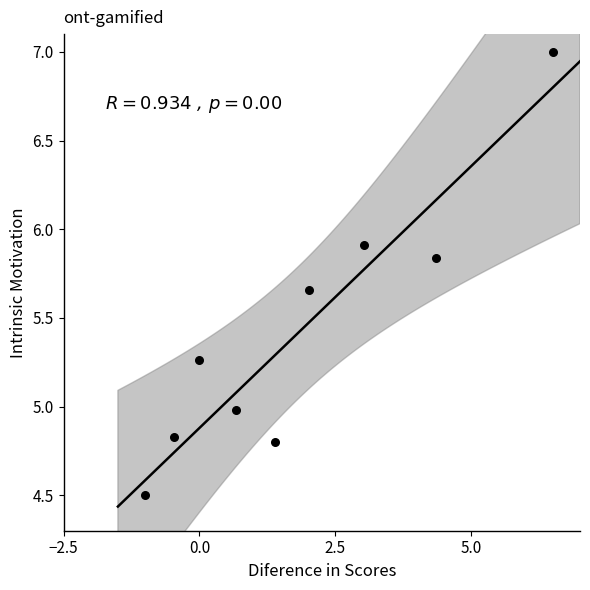

What is the average X value?

1.8